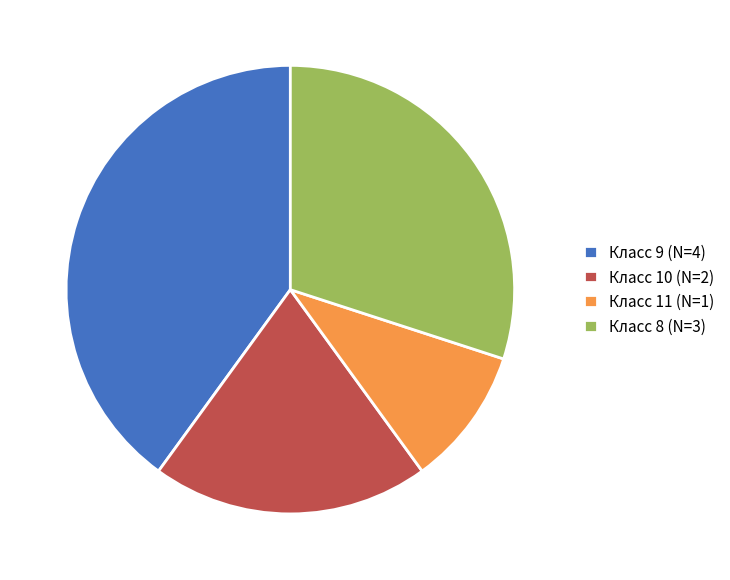

Is there a majority slice in this chart?

No